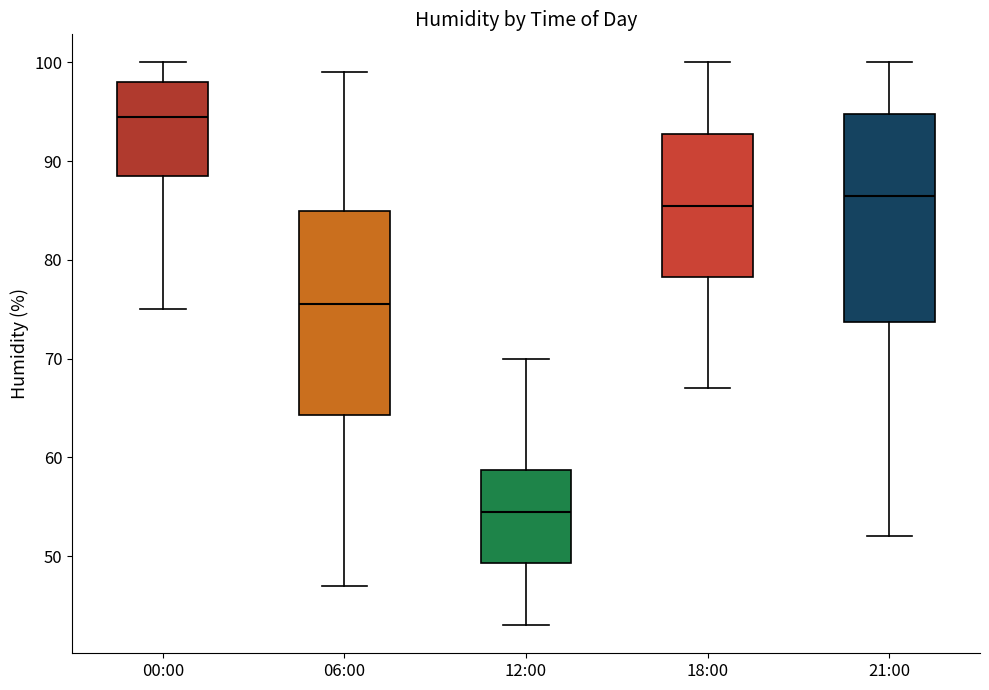

Where does the median line of the box for 21:00 sit on the y-axis? The values are not printed on the chart, so give them approximately, as read against the axis.

87